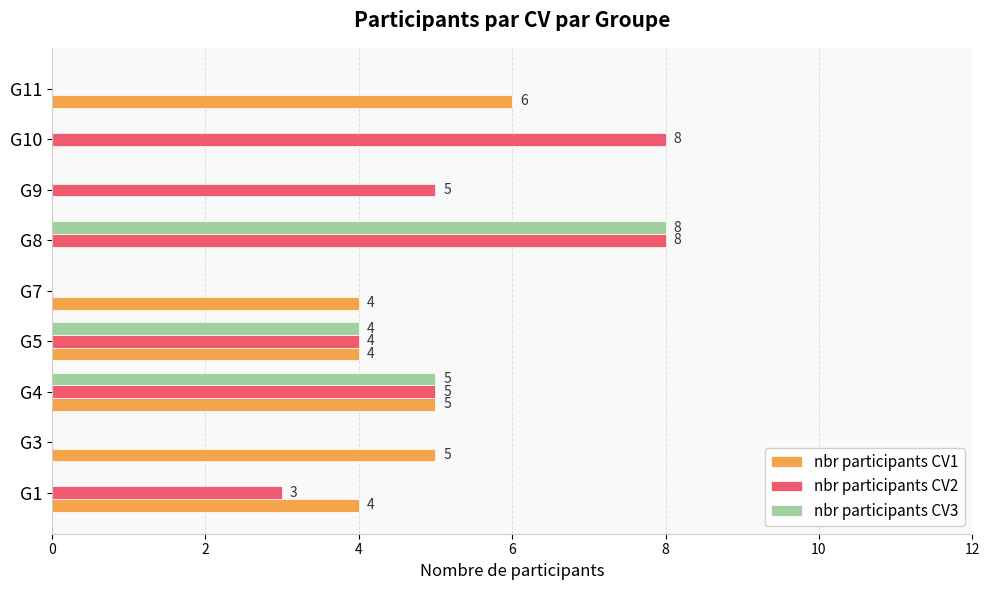

Which series has the largest total across all categories?

nbr participants CV2